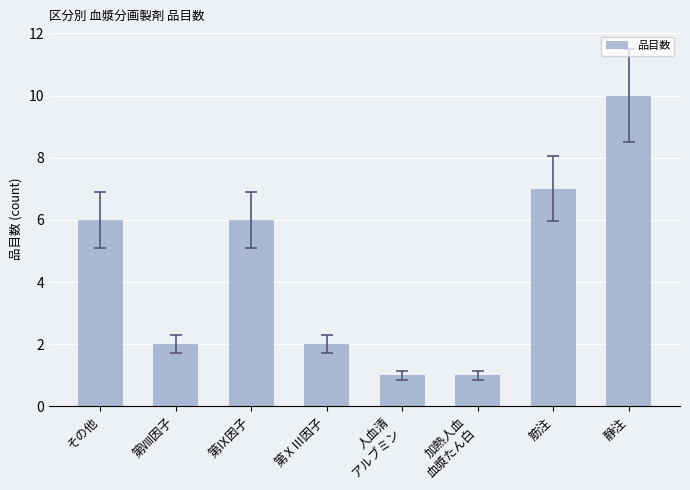

What position from the right is 第ⅩⅢ因子?

5